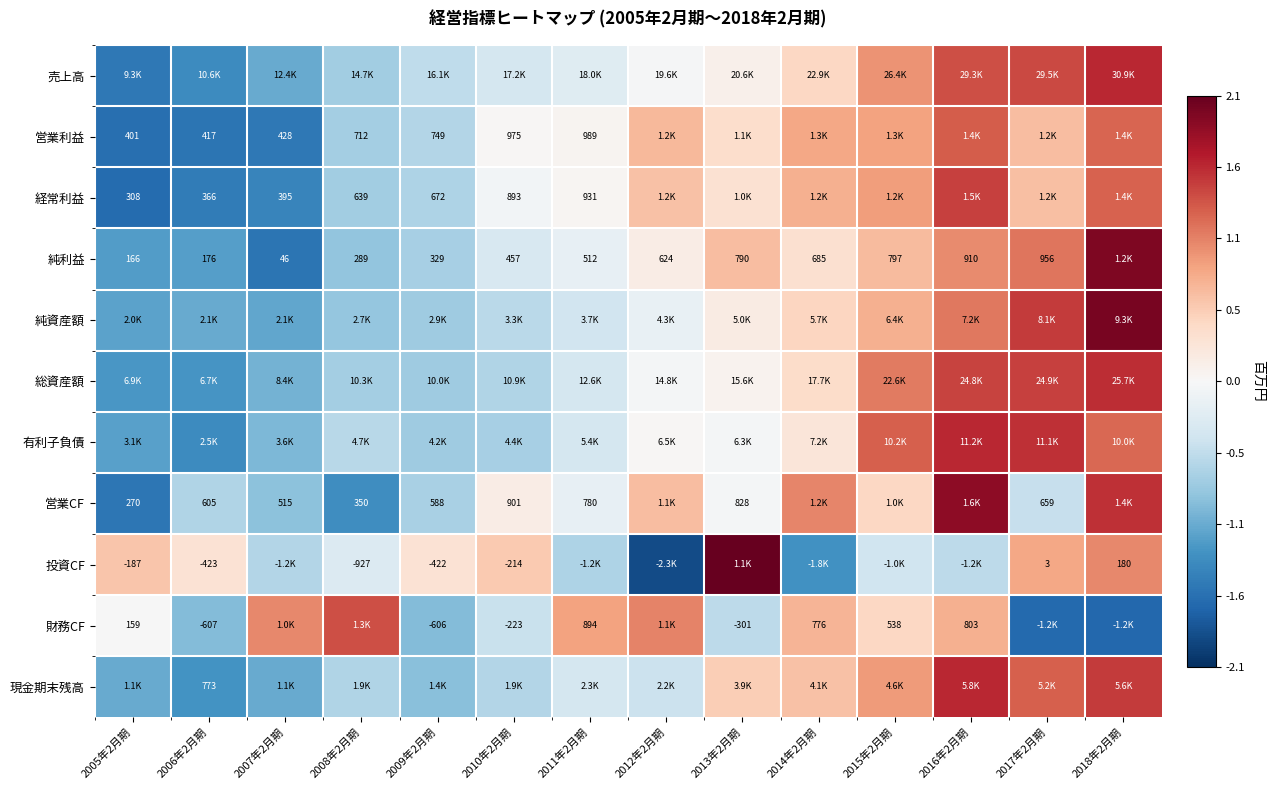

At which category is the sum across all series the highest?

2018年2月期